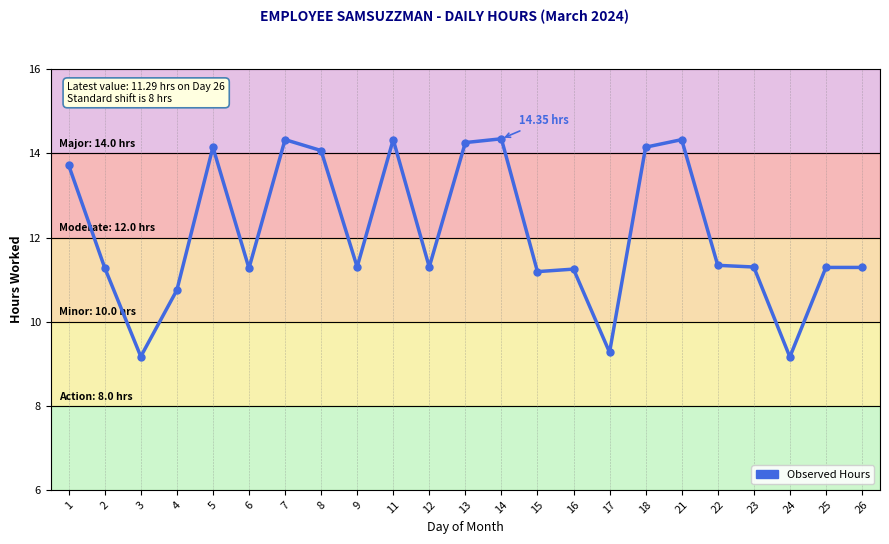

The chart shows a value of 14.3 at 14. True or false?

True